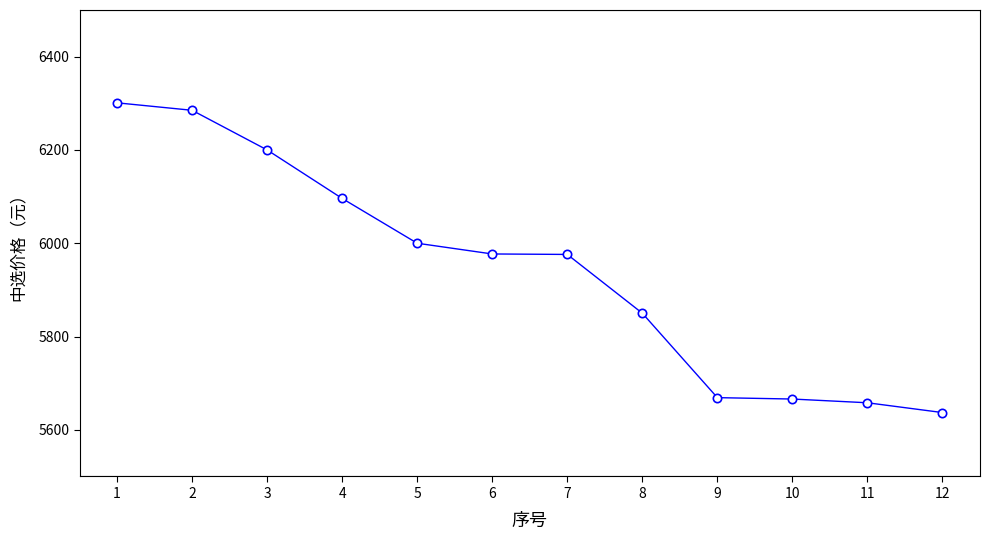

What is the change in value from 4 to 8?

-246